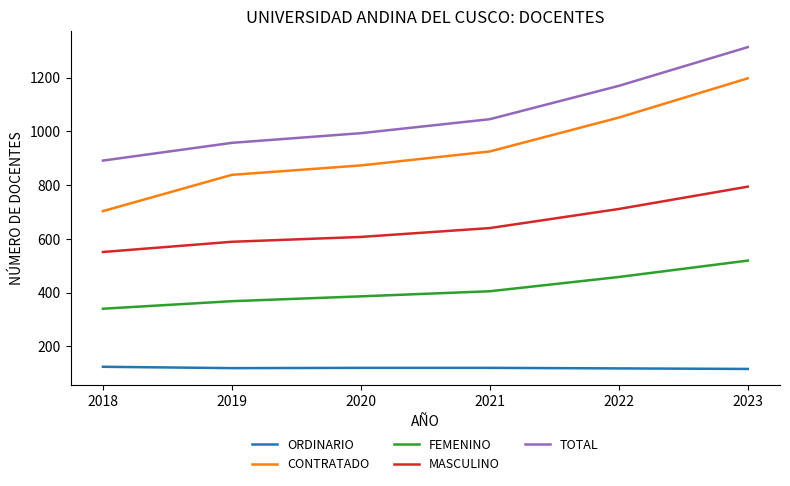

What is the maximum value shown in the chart?

1313